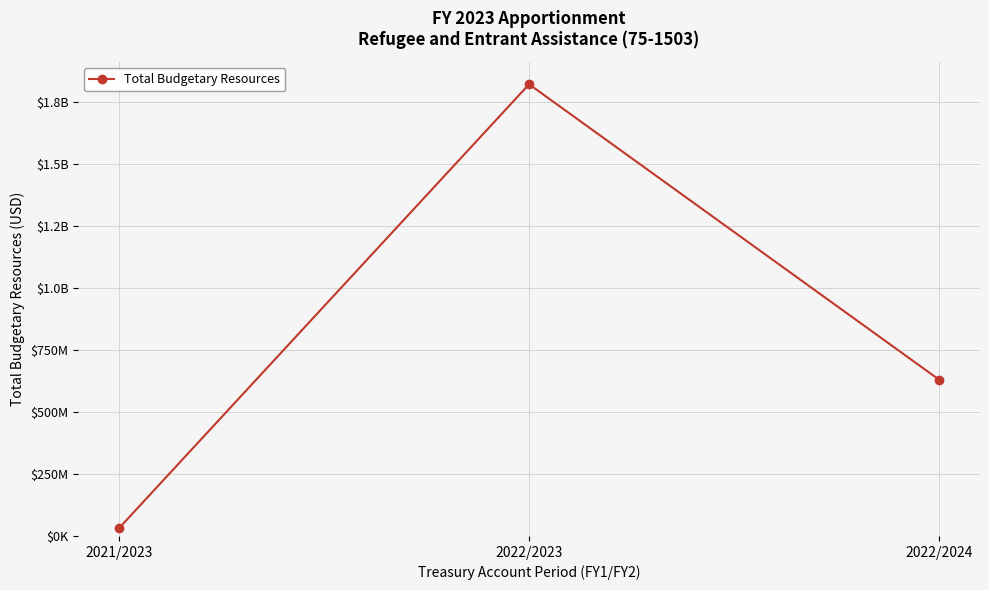

Is this an area chart (filled region under the line)?

No